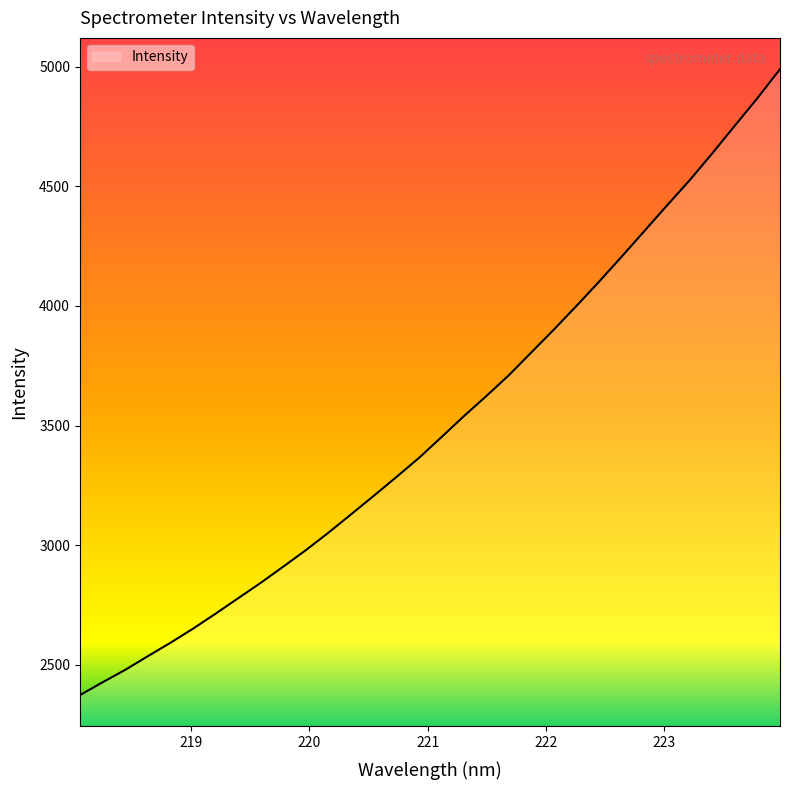

What is the greatest value displayed?

4989.0